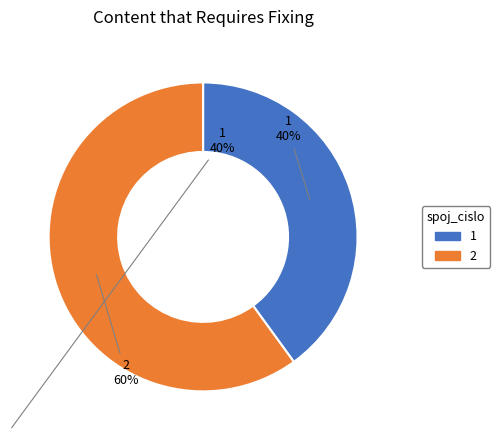

Do 2 and 1 together represent more than half of the pie?

Yes